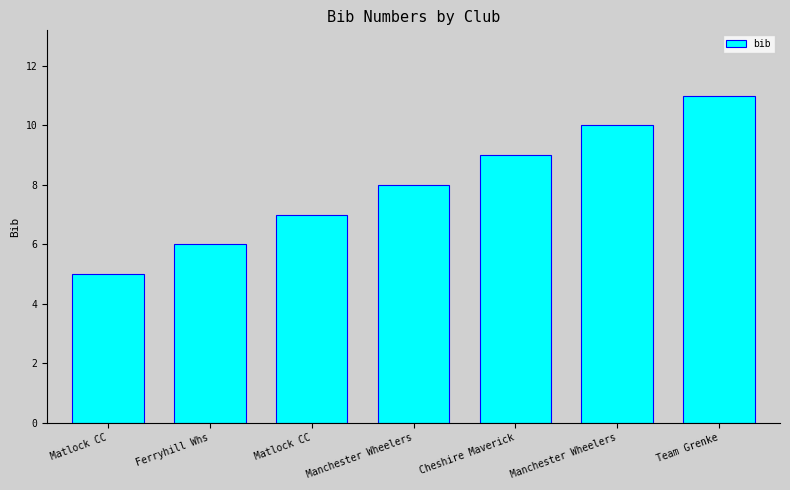

Does the chart contain stacked bars?

No